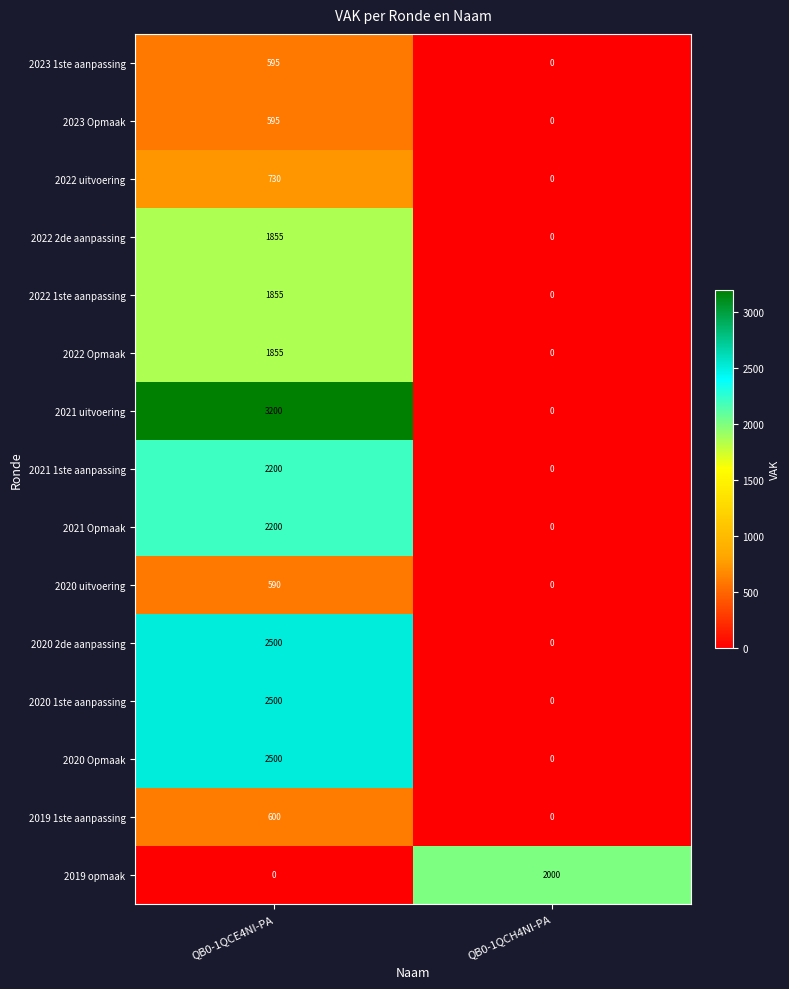

What is the total value across all series at QB0-1QCE4NI-PA?

23775